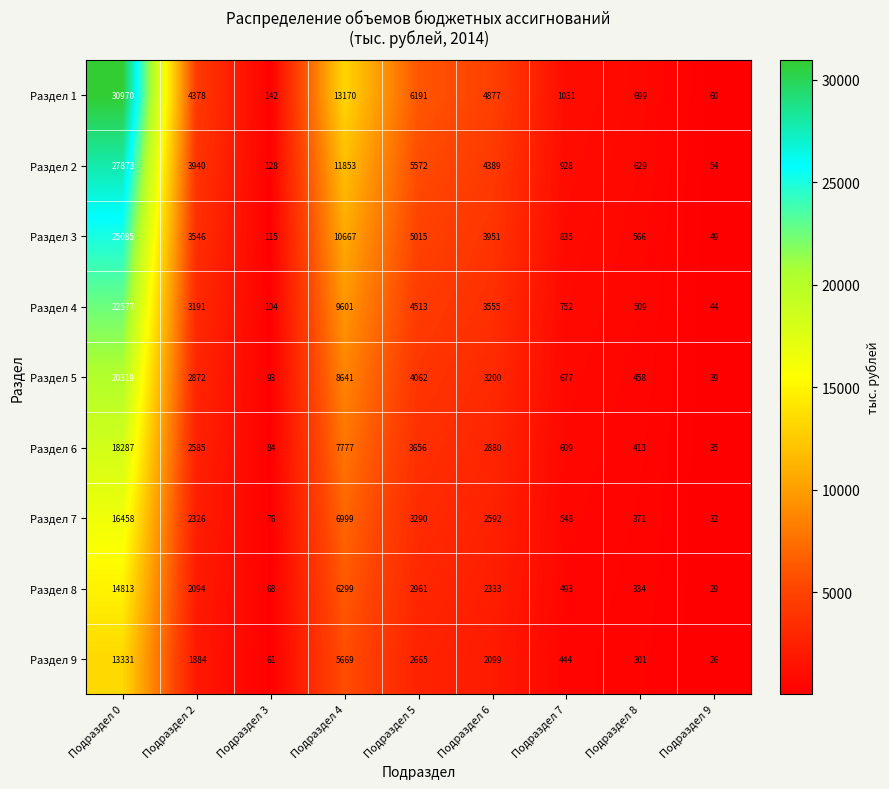

List the series in order of their peak value, lowest first.

Раздел 9, Раздел 8, Раздел 7, Раздел 6, Раздел 5, Раздел 4, Раздел 3, Раздел 2, Раздел 1